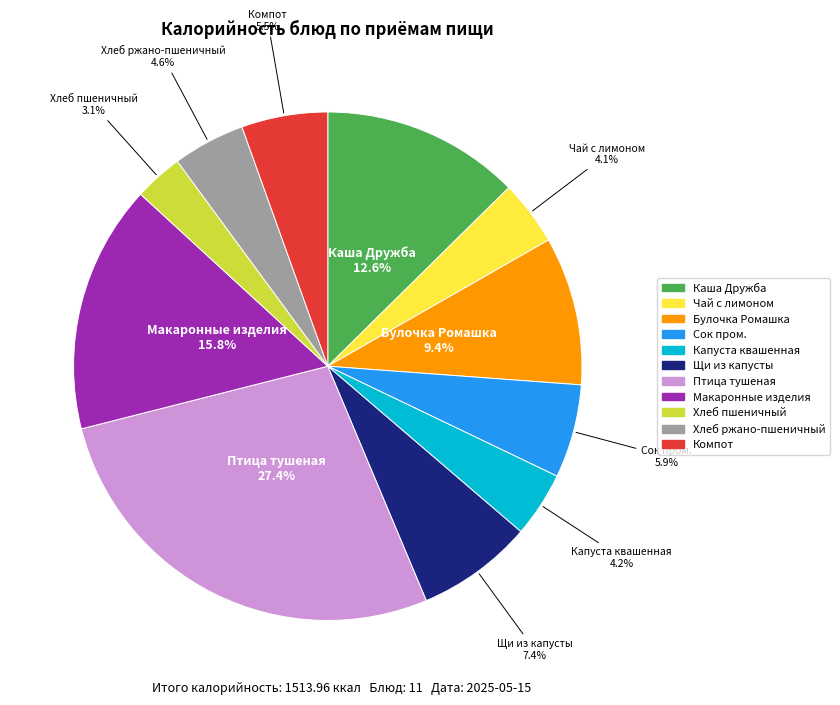

Between Макаронные изделия and Каша Дружба, which is larger?

Макаронные изделия